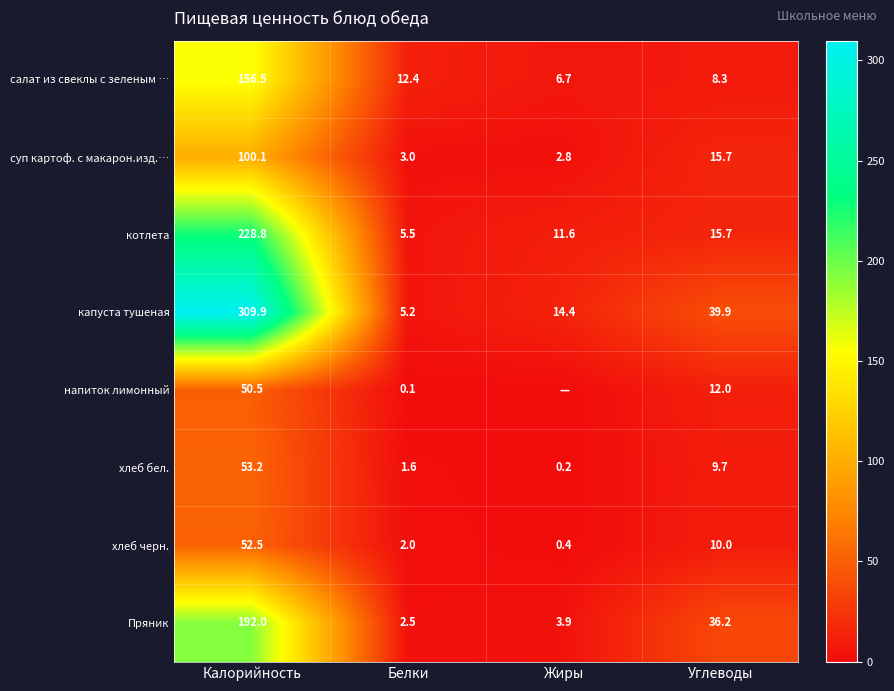

Is the value of хлеб бел. at Белки greater than the value of напиток лимонный at Белки?

Yes